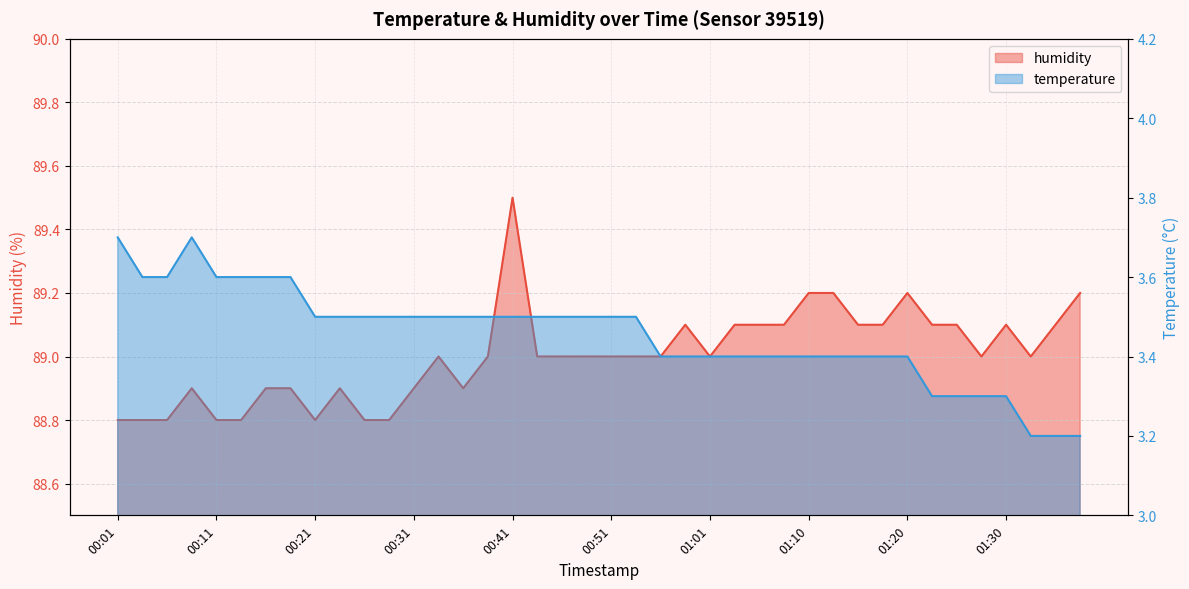

List the series in order of their peak value, highest first.

humidity, temperature